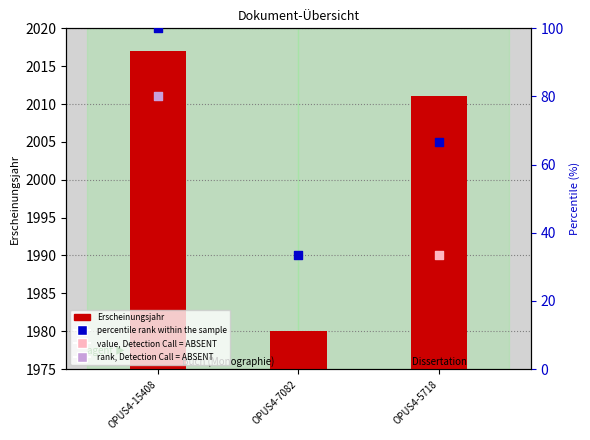

Which series contains the highest Y value?

Erscheinungsjahr